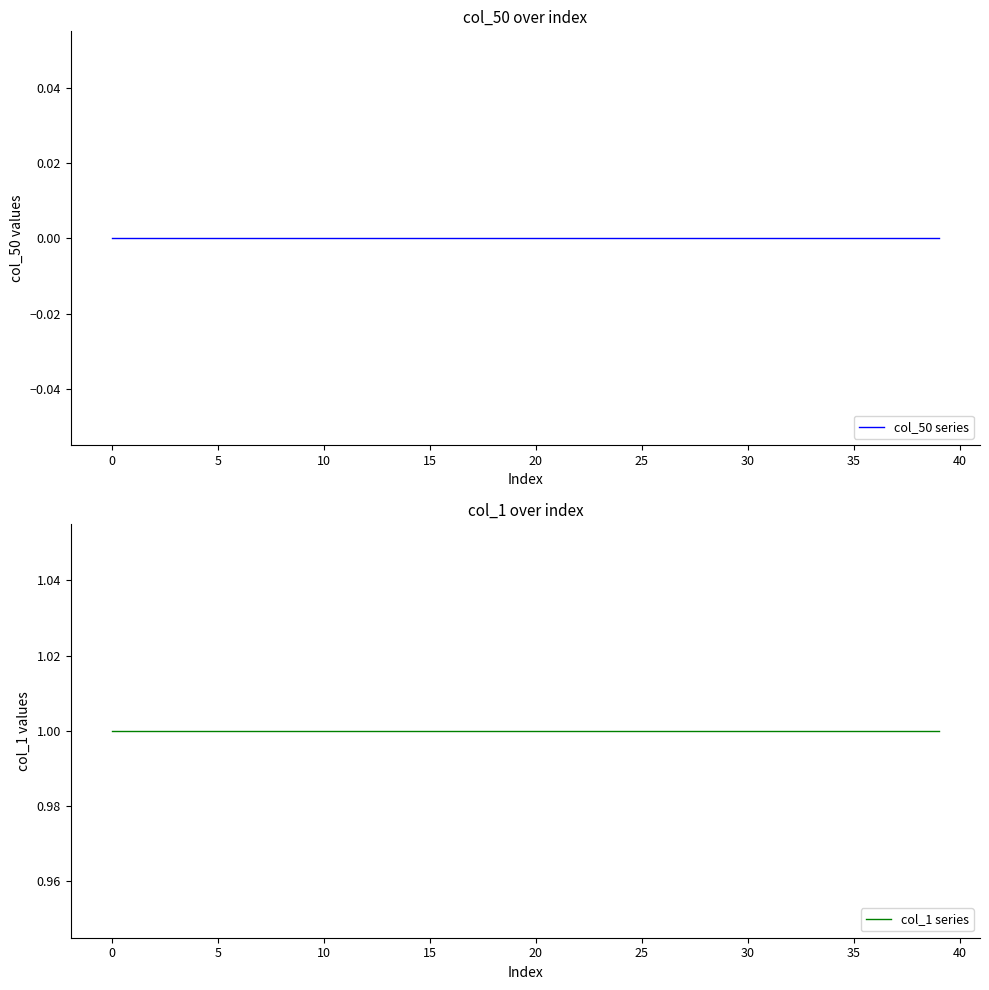

True or false: col_50 series and col_1 series cross at least once.

False